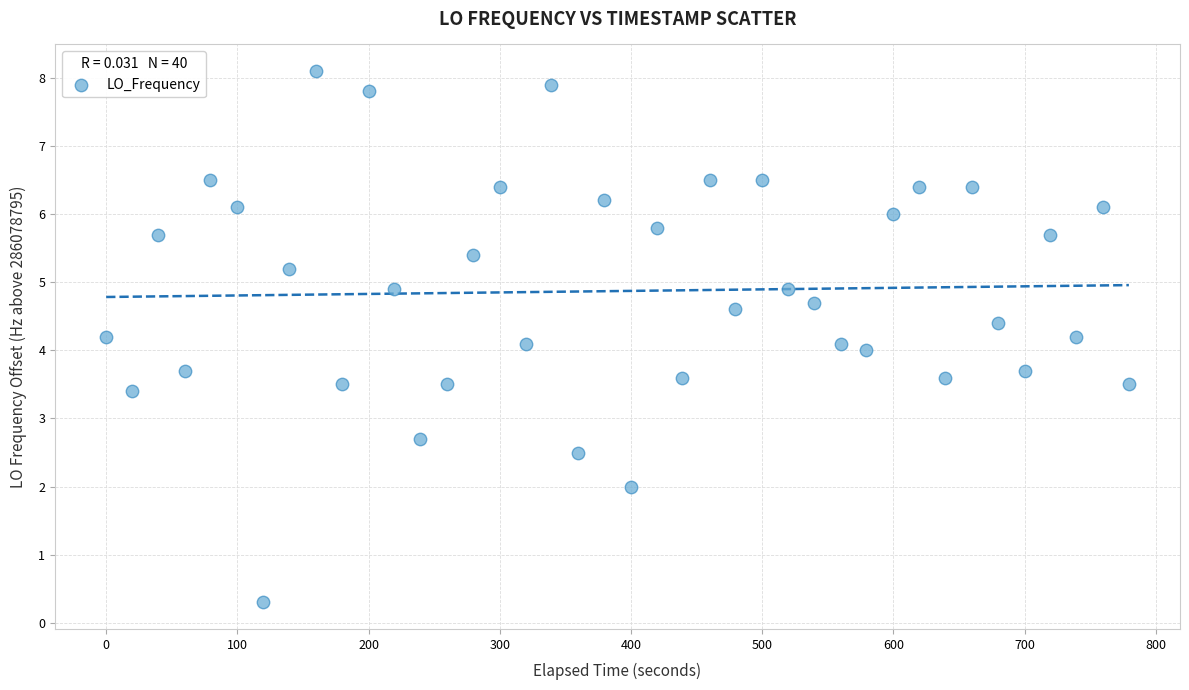

What is the range of Y values (max minus min)?

7.8